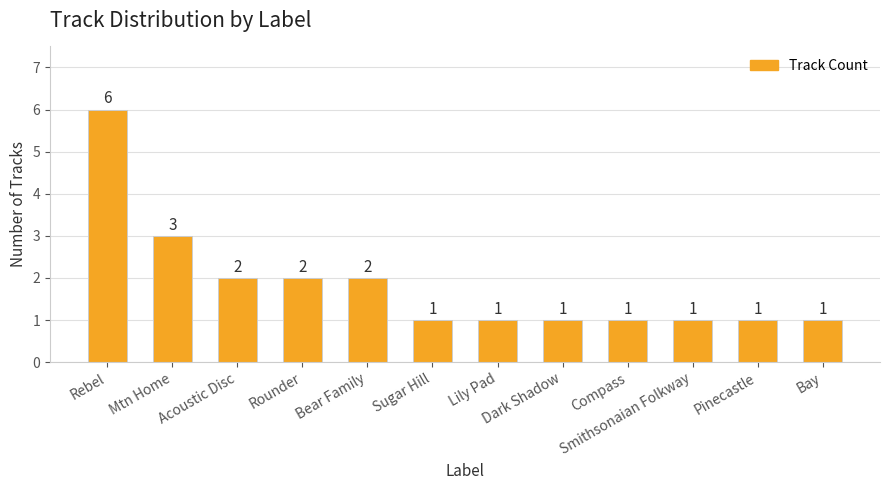

Where is the data nearest to the value 3?

Mtn Home